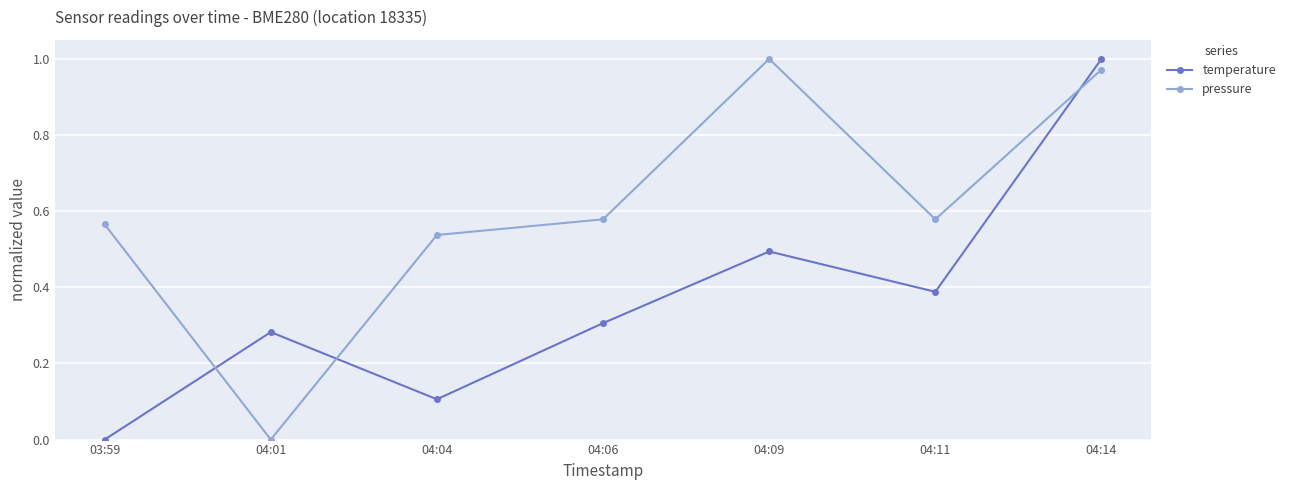

At which category is the sum across all series the highest?

04:14